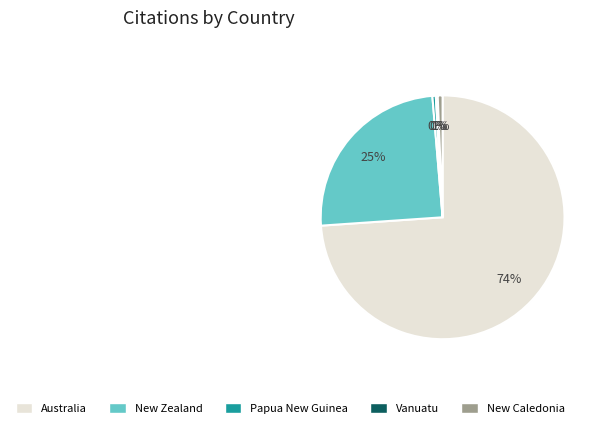

Is the sum of New Zealand and New Caledonia greater than half?

No